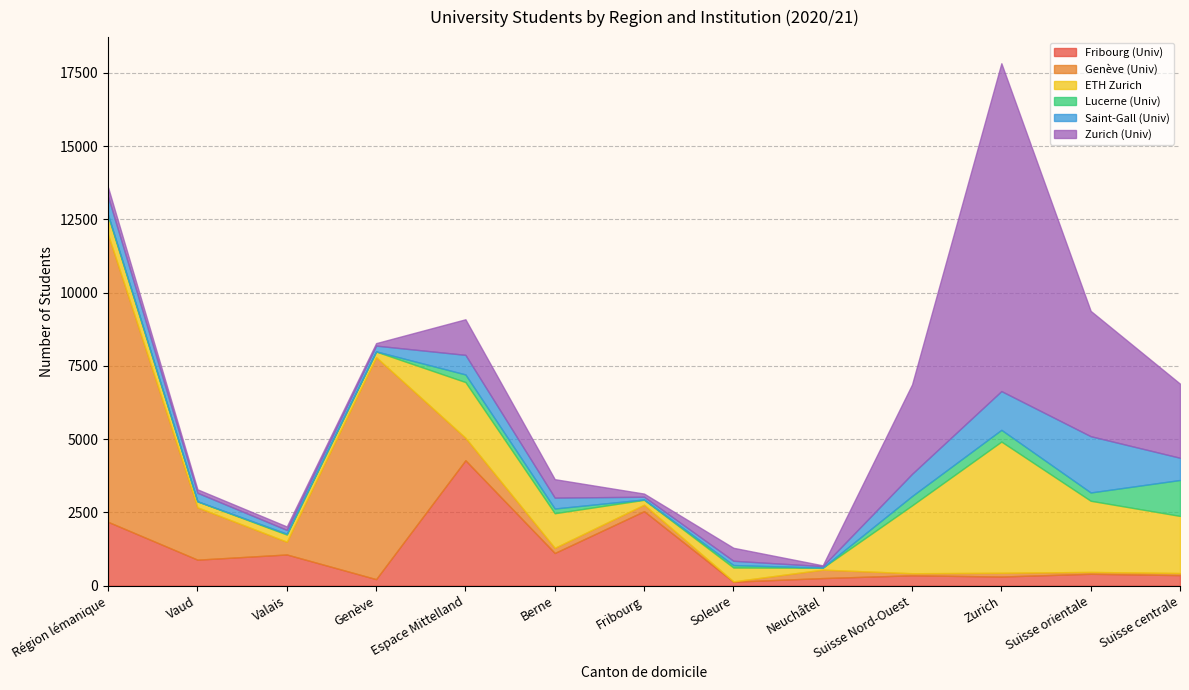

How many lines are shown in the chart?

6